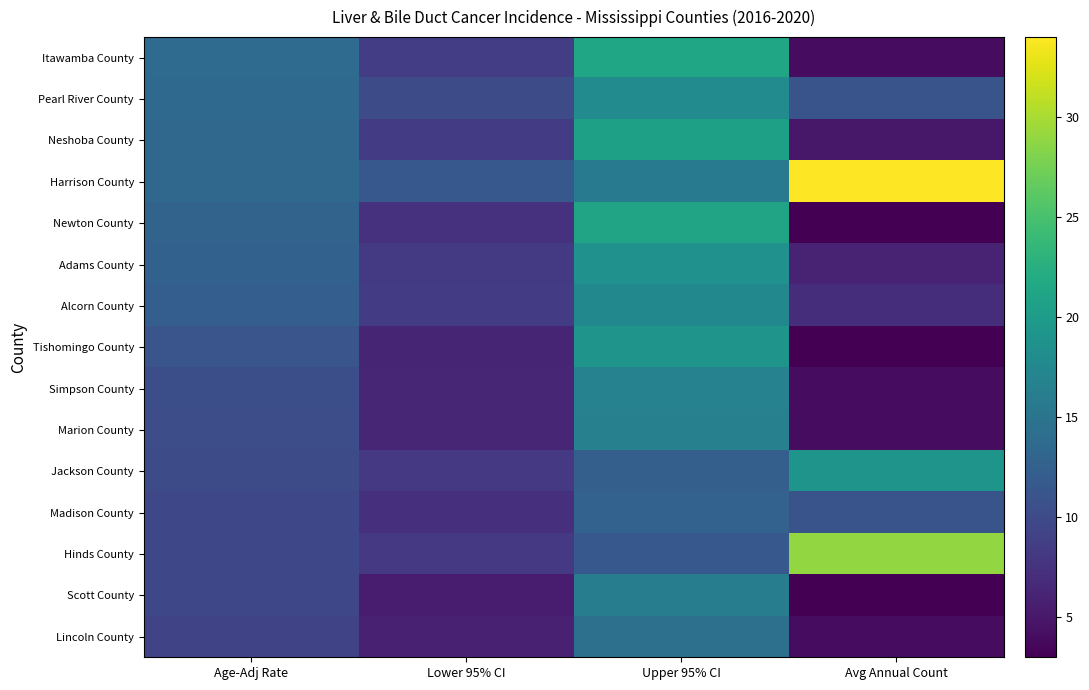

Reading left to right, list all the values displayed in this chart.

Itawamba County: Age-Adj Rate=13.8	Lower 95% CI=8.6	Upper 95% CI=21.3	Avg Annual Count=4.0
Pearl River County: Age-Adj Rate=13.6	Lower 95% CI=10.2	Upper 95% CI=18.0	Avg Annual Count=11.0
Neshoba County: Age-Adj Rate=13.5	Lower 95% CI=8.4	Upper 95% CI=20.6	Avg Annual Count=5.0
Harrison County: Age-Adj Rate=13.5	Lower 95% CI=11.5	Upper 95% CI=15.7	Avg Annual Count=34.0
Newton County: Age-Adj Rate=12.9	Lower 95% CI=7.4	Upper 95% CI=21.1	Avg Annual Count=3.0
Adams County: Age-Adj Rate=12.6	Lower 95% CI=8.3	Upper 95% CI=18.7	Avg Annual Count=6.0
Alcorn County: Age-Adj Rate=12.3	Lower 95% CI=8.4	Upper 95% CI=17.5	Avg Annual Count=7.0
Tishomingo County: Age-Adj Rate=11.2	Lower 95% CI=6.2	Upper 95% CI=19.0	Avg Annual Count=3.0
Simpson County: Age-Adj Rate=10.5	Lower 95% CI=6.3	Upper 95% CI=16.7	Avg Annual Count=4.0
Marion County: Age-Adj Rate=10.3	Lower 95% CI=6.3	Upper 95% CI=16.5	Avg Annual Count=4.0
Jackson County: Age-Adj Rate=10.1	Lower 95% CI=8.1	Upper 95% CI=12.4	Avg Annual Count=19.0
Madison County: Age-Adj Rate=9.7	Lower 95% CI=7.2	Upper 95% CI=12.8	Avg Annual Count=11.0
Hinds County: Age-Adj Rate=9.7	Lower 95% CI=8.2	Upper 95% CI=11.5	Avg Annual Count=29.0
Scott County: Age-Adj Rate=9.7	Lower 95% CI=5.5	Upper 95% CI=16.0	Avg Annual Count=3.0
Lincoln County: Age-Adj Rate=9.3	Lower 95% CI=5.8	Upper 95% CI=14.5	Avg Annual Count=4.0